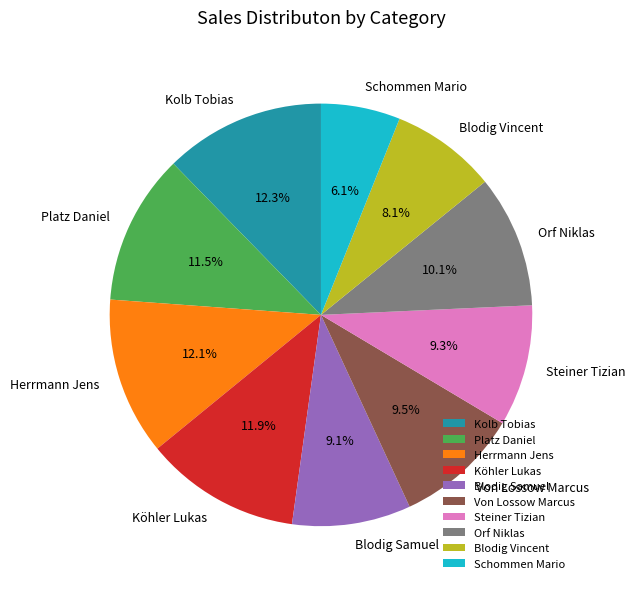

Is there a majority slice in this chart?

No